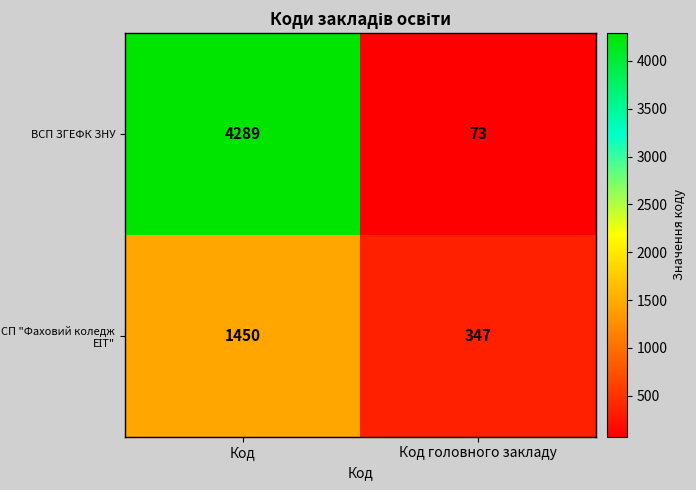

What is the difference between the highest and lowest values at Код головного закладу?

274